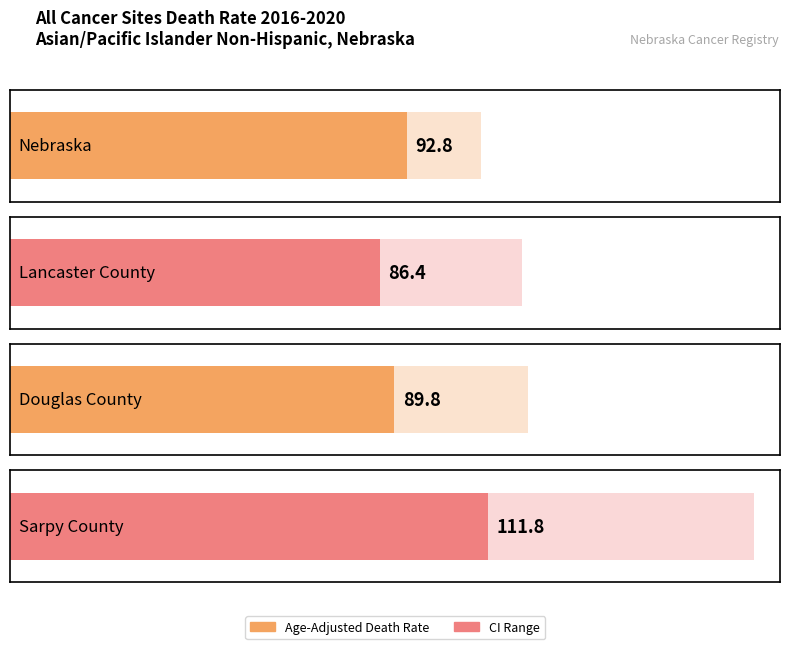

What is the spread (max minus min) of values at Nebraska?

32.9